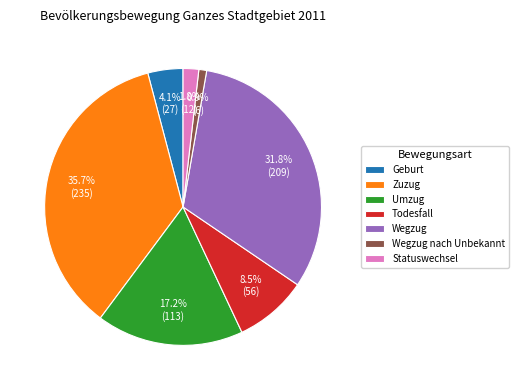

What is the smallest slice in the pie chart?

Wegzug nach Unbekannt